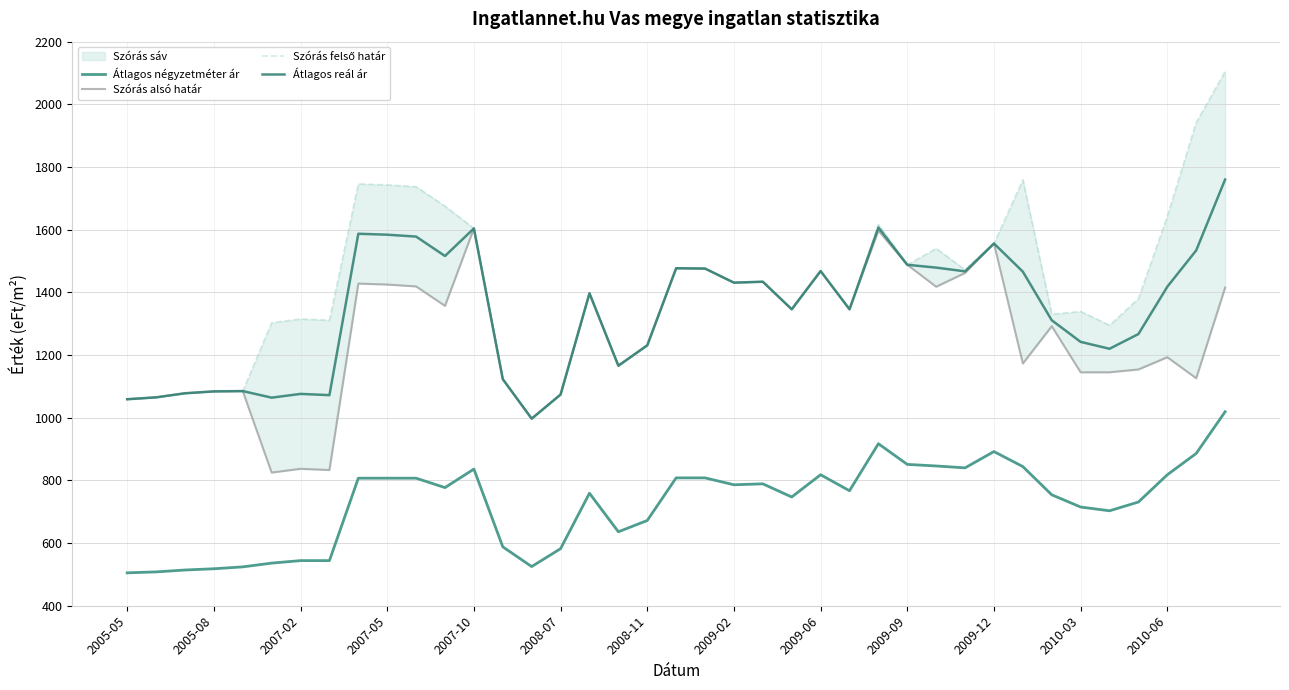

True or false: Átlagos reál ár and Átlagos négyzetméter ár intersect in this chart.

False